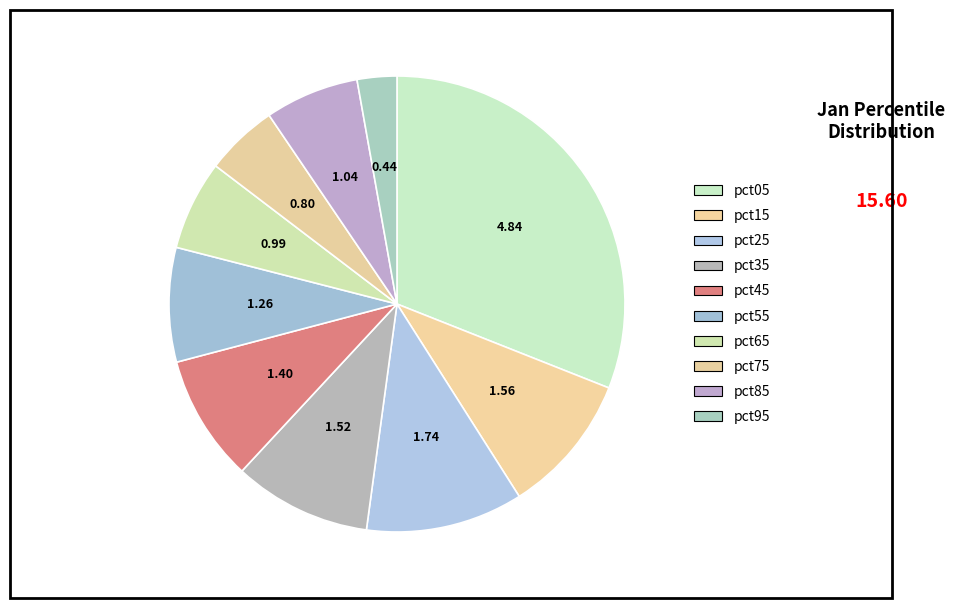

What percentage is NOT represented by pct35?

90.2%